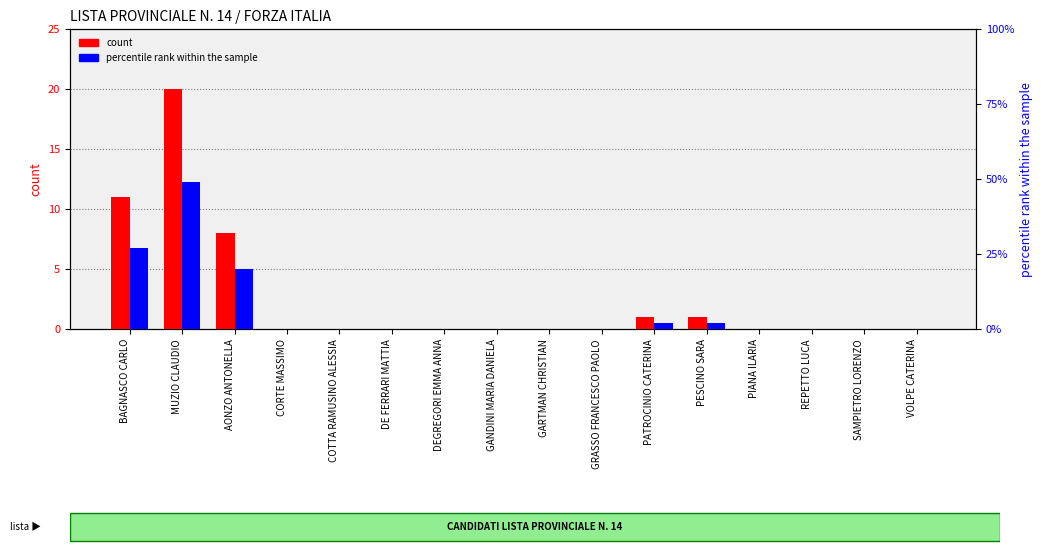

Rank the series by their maximum value, from lowest to highest.

count, percentile rank within the sample